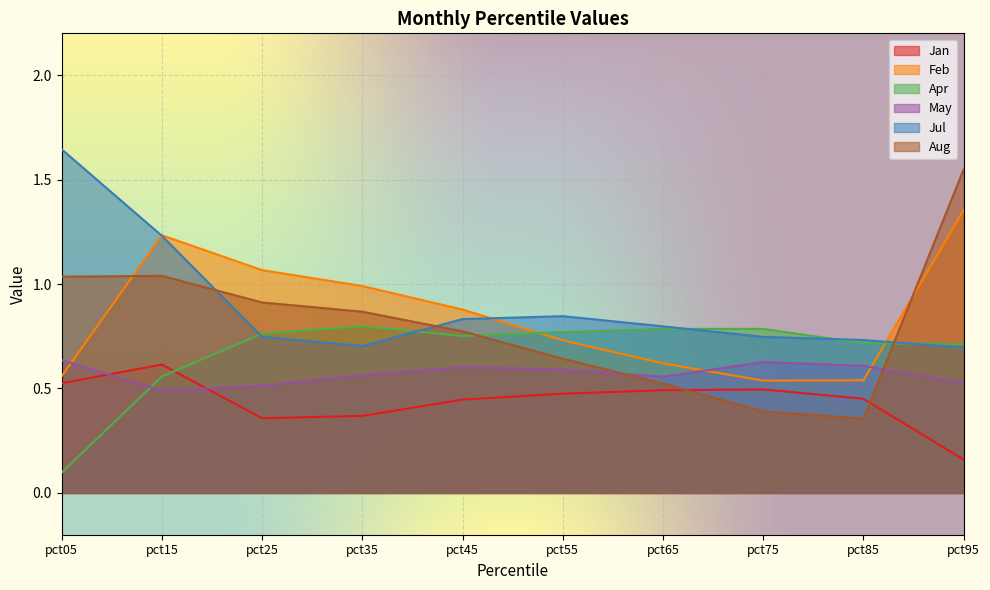

Reading right to left, transcribe all the data shown in this chart.

Jan: 0.2	0.5	0.5	0.5	0.5	0.4	0.4	0.4	0.6	0.5
Feb: 1.4	0.5	0.5	0.6	0.7	0.9	1.0	1.1	1.2	0.6
Apr: 0.7	0.7	0.8	0.8	0.8	0.8	0.8	0.8	0.6	0.1
May: 0.5	0.6	0.6	0.6	0.6	0.6	0.6	0.5	0.5	0.6
Jul: 0.7	0.7	0.7	0.8	0.8	0.8	0.7	0.7	1.2	1.6
Aug: 1.5	0.4	0.4	0.5	0.6	0.8	0.9	0.9	1.0	1.0